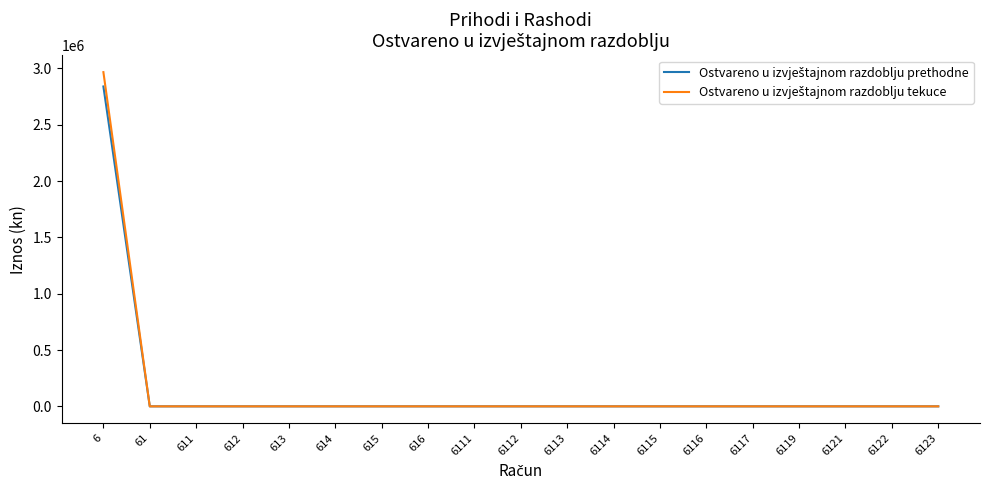

At which category is the sum across all series the highest?

6